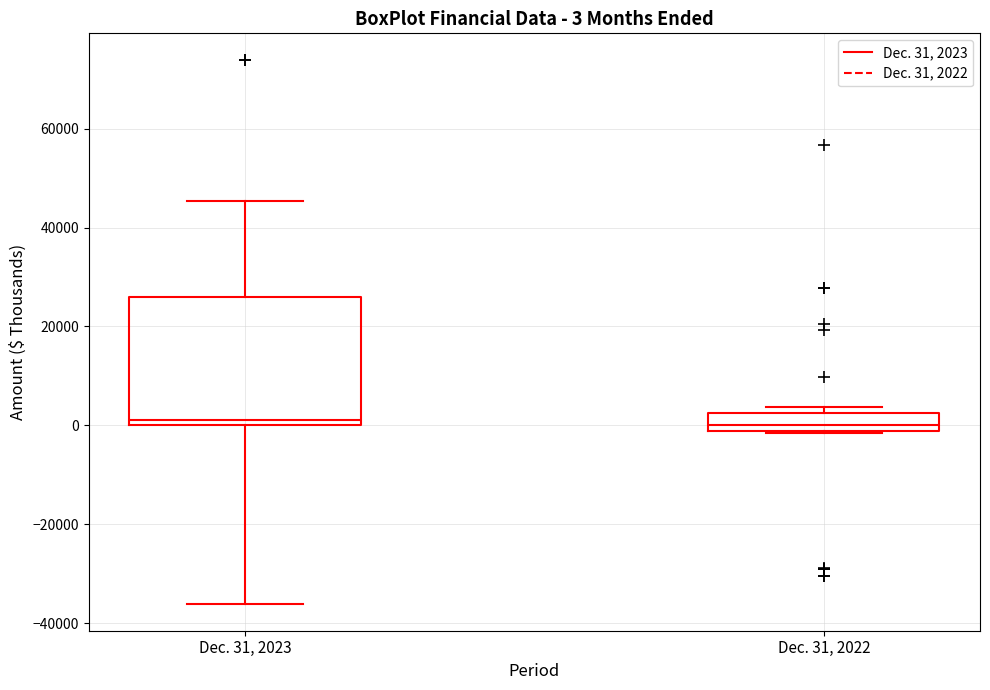

Which box is the tallest, from its lower edge to its upper edge?

Dec. 31, 2023